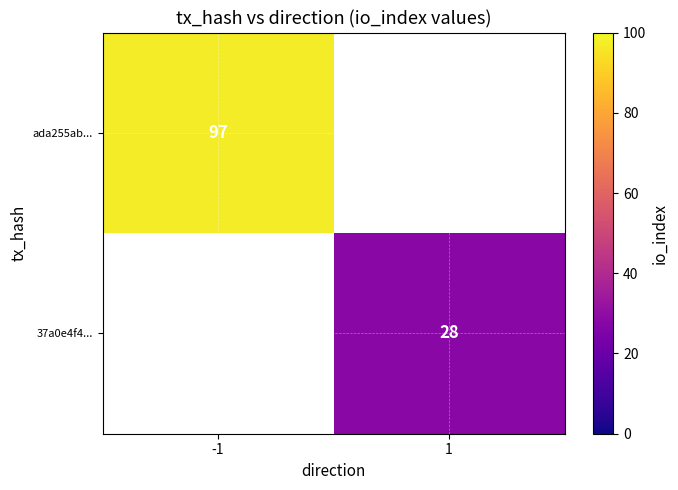

The ada255ab... series shows 39 at -1. True or false?

False